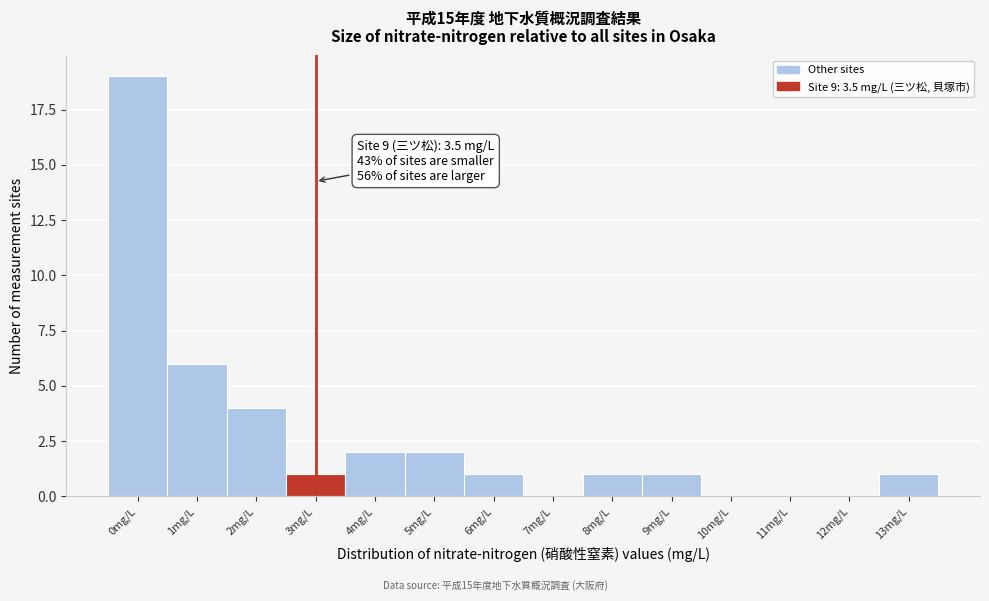

Reading left to right, transcribe all the data shown in this chart.

0mg/L=19	1mg/L=6	2mg/L=4	3mg/L=1	4mg/L=2	5mg/L=2	6mg/L=1	7mg/L=0	8mg/L=1	9mg/L=1	10mg/L=0	11mg/L=0	12mg/L=0	13mg/L=1